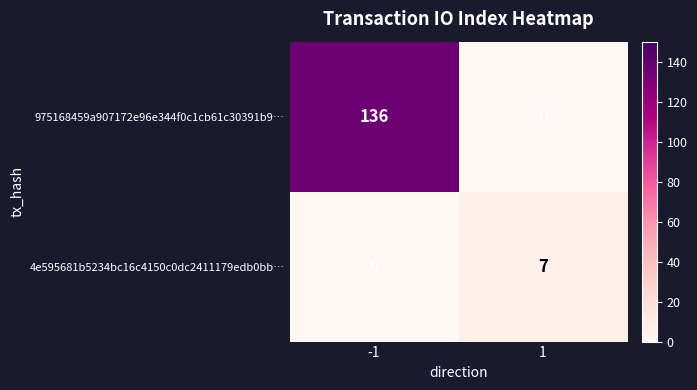

Is it true that 4e595681b5234bc16c4150c0dc2411179edb0bb… equals 4 at -1?

False